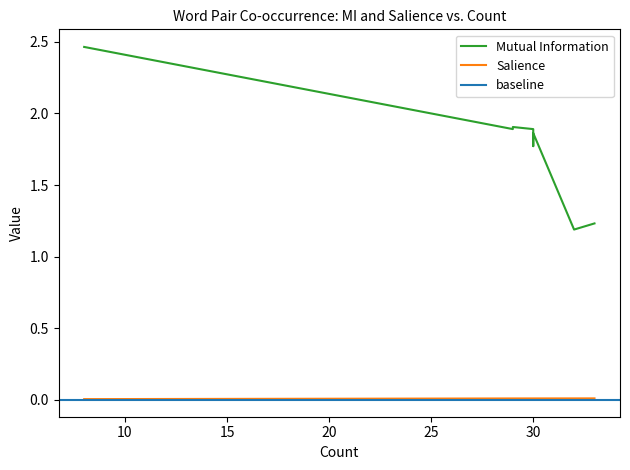

At how many categories does at least one series exceed 1?

17